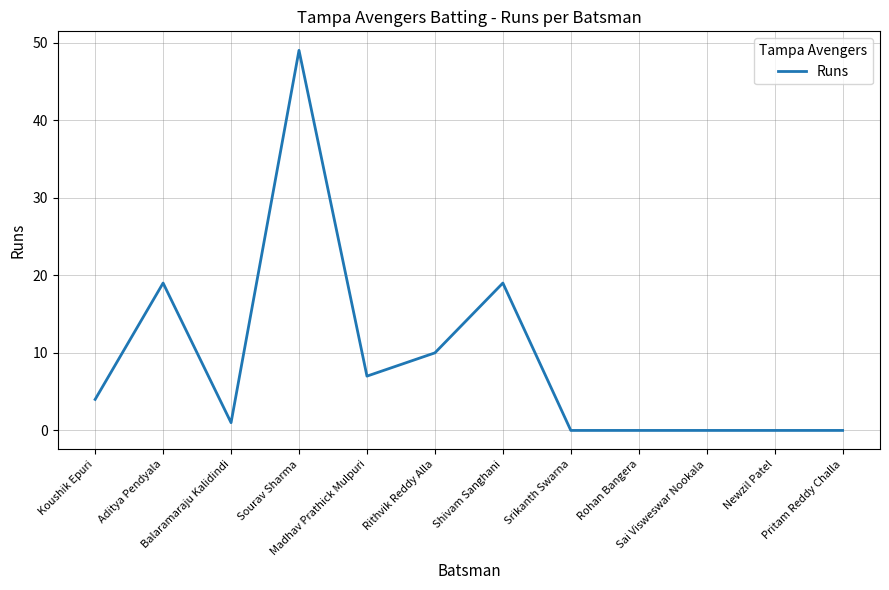

What is the greatest value displayed?

49